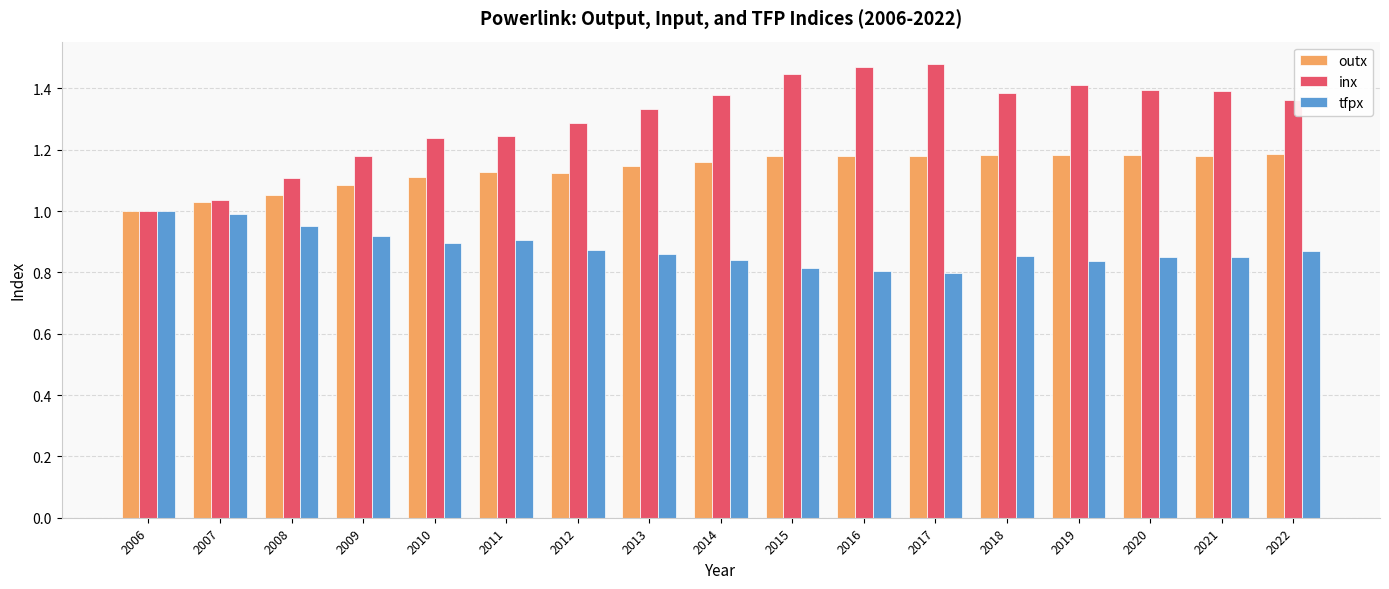

Rank the series by their average value, from lowest to highest.

tfpx, outx, inx